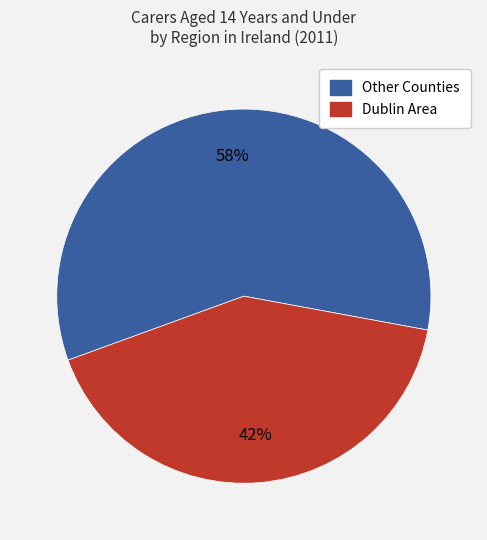

Is there a majority slice in this chart?

Yes